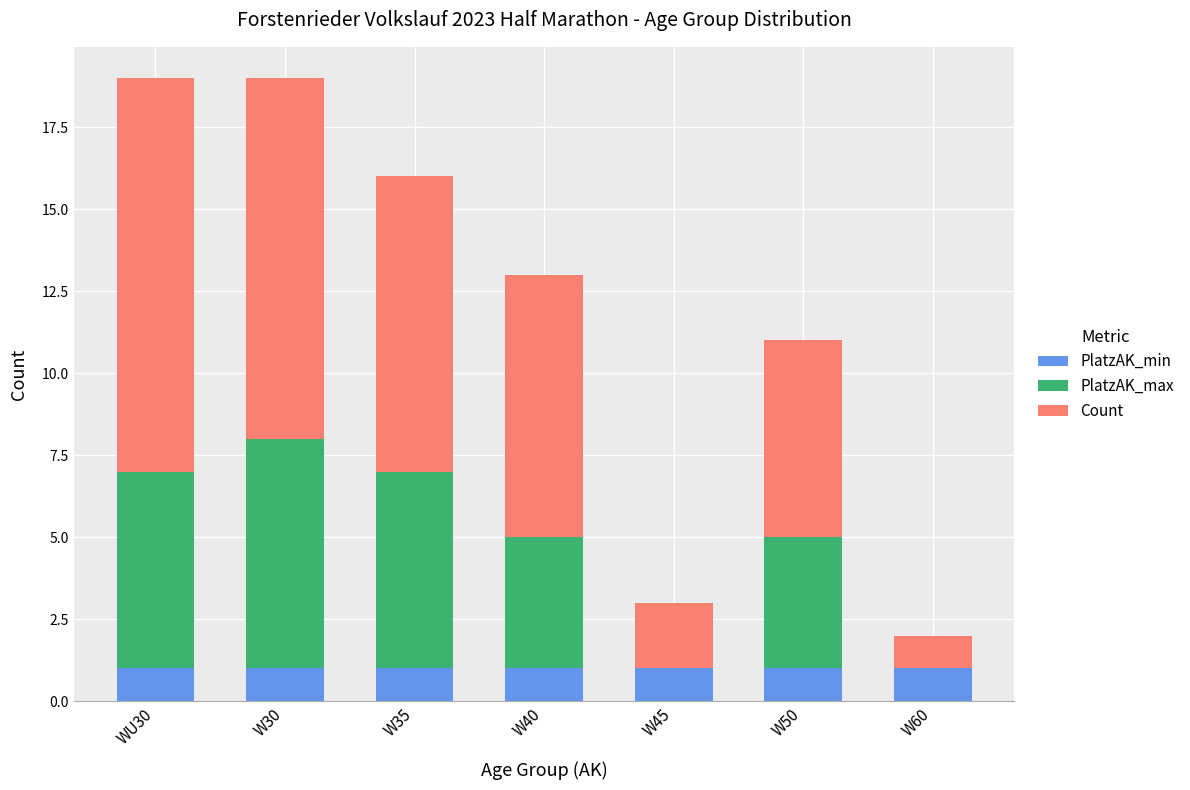

What are all the series names shown in the legend?

PlatzAK_min, PlatzAK_max, Count